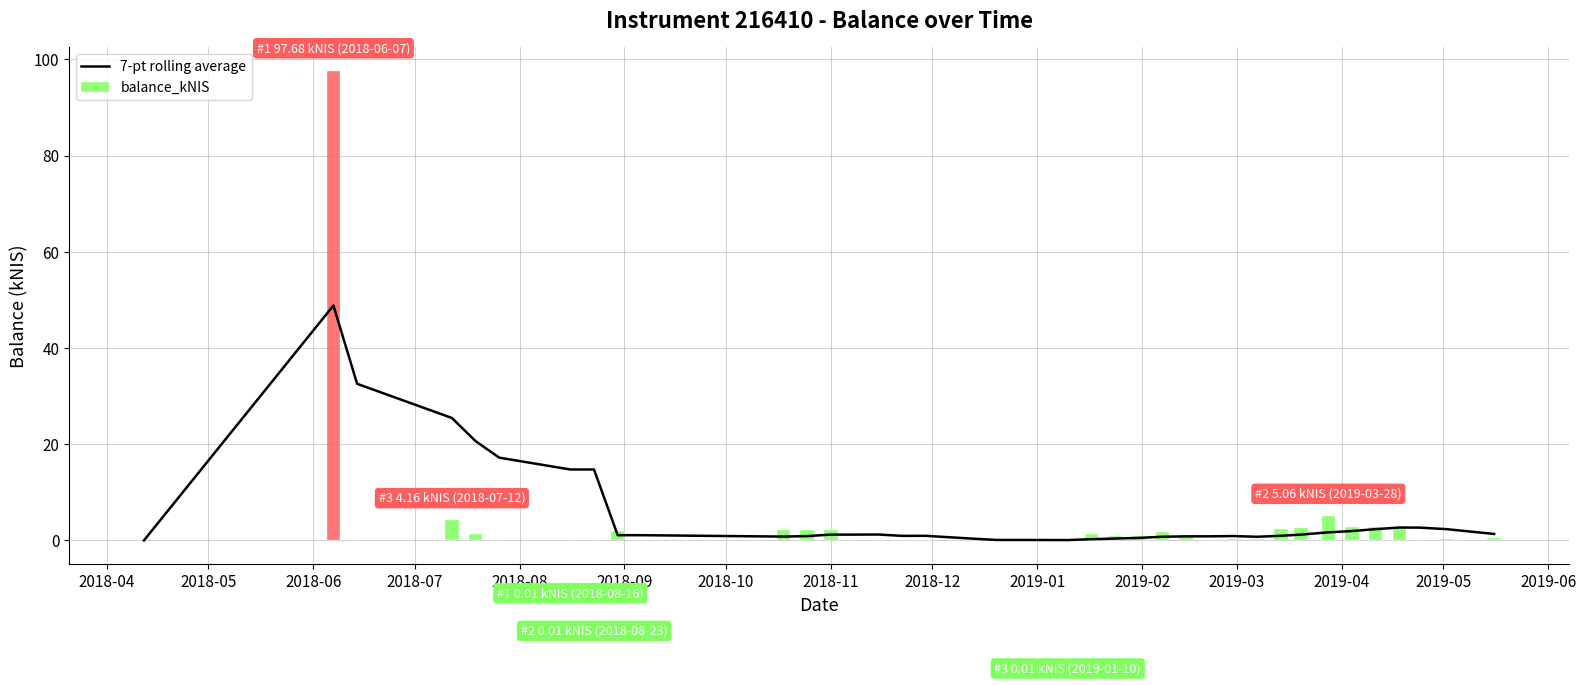

What is the difference between the maximum and minimum values?

48.8